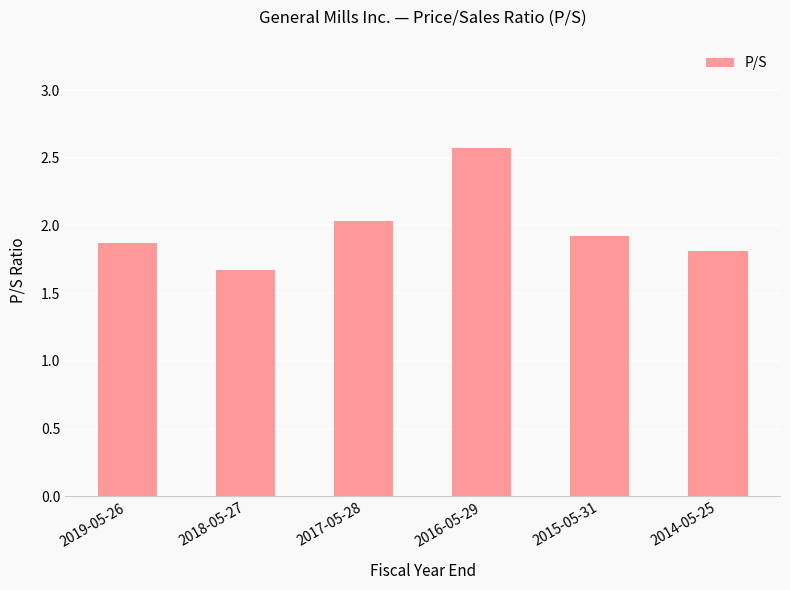

Rank the categories by value from highest to lowest.

2016-05-29, 2017-05-28, 2015-05-31, 2019-05-26, 2014-05-25, 2018-05-27